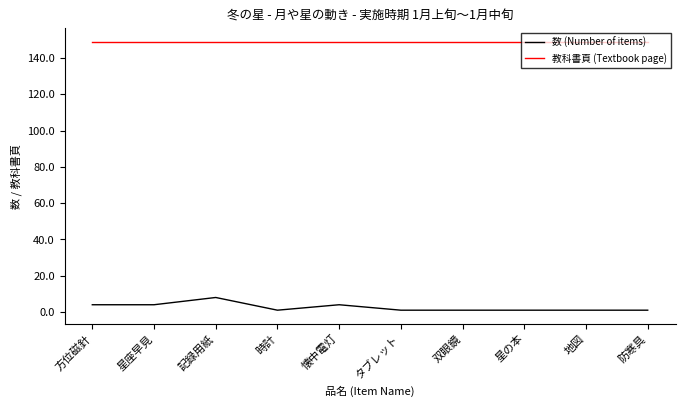

Reading right to left, extract all data points from this chart.

数 (Number of items): 1	1	1	1	1	4	1	8	4	4
教科書頁 (Textbook page): 149	149	149	149	149	149	149	149	149	149